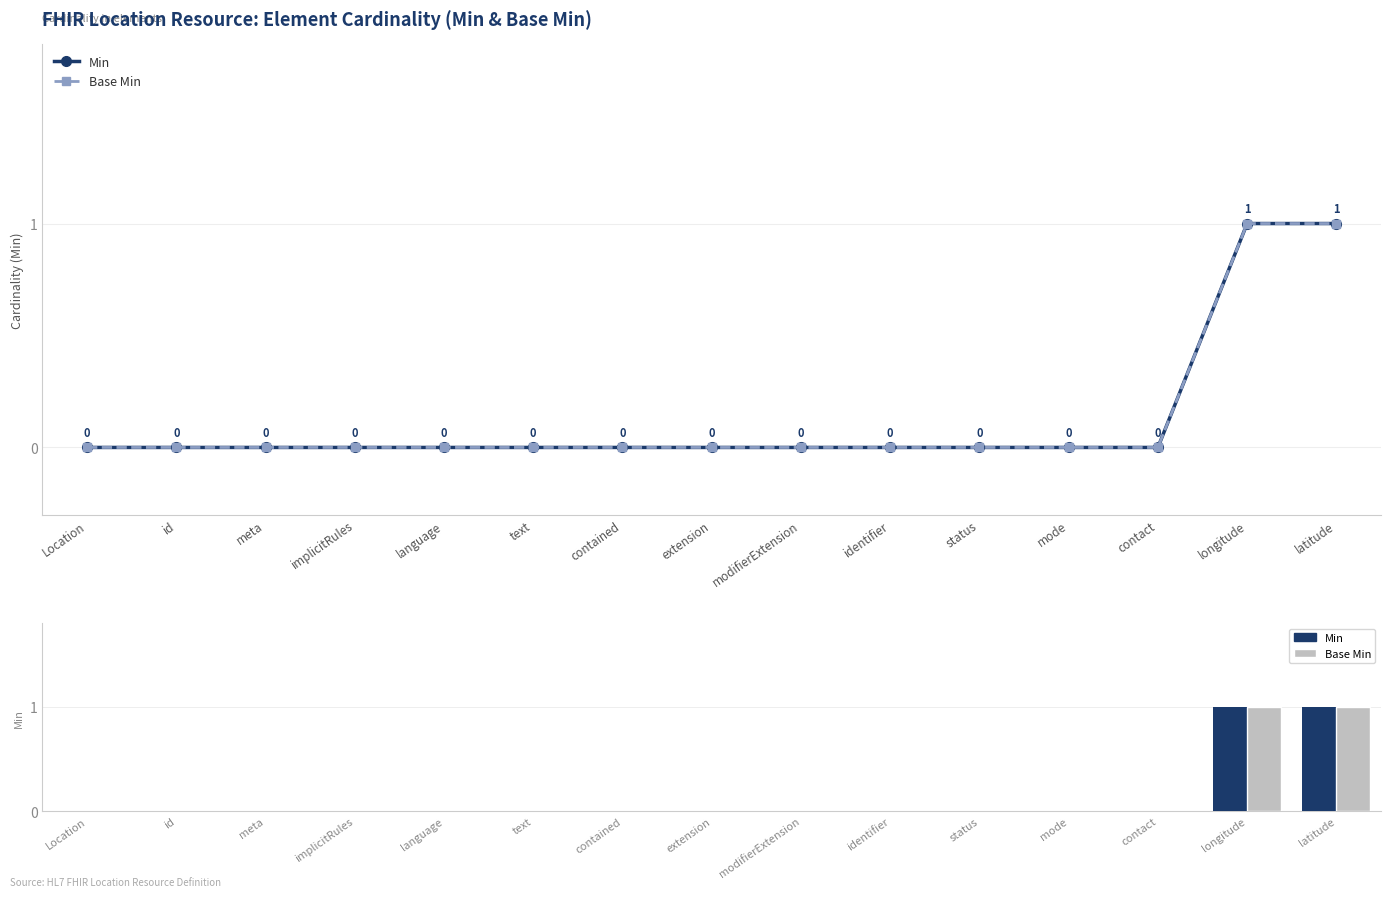

At which category is the sum across all series the highest?

longitude